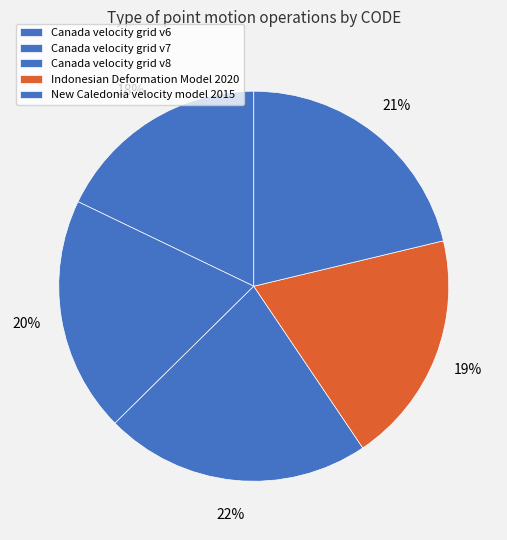

Which slice is the largest?

Canada velocity grid v8